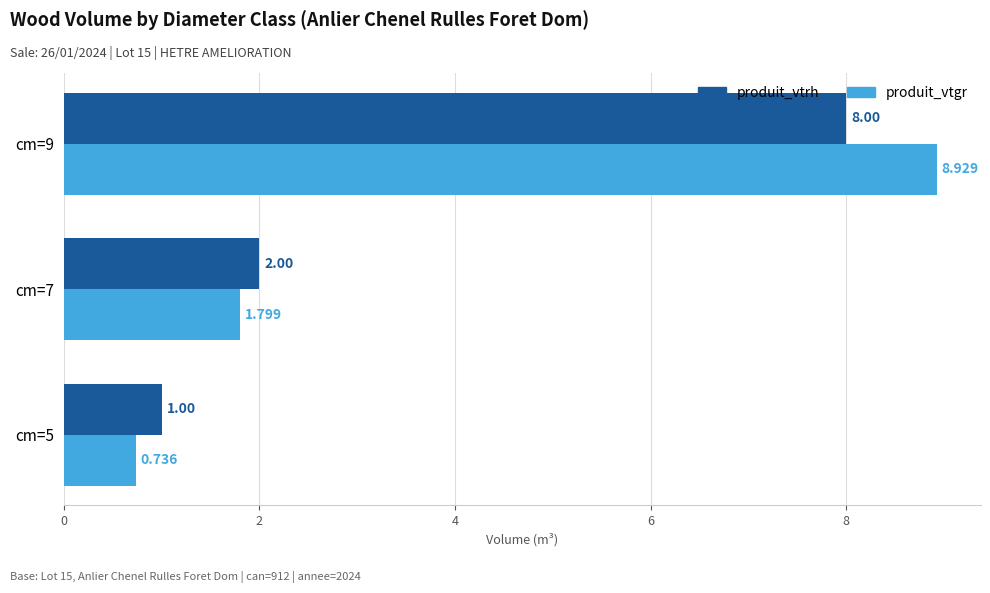

Which series has the largest range (max minus min)?

produit_vtgr